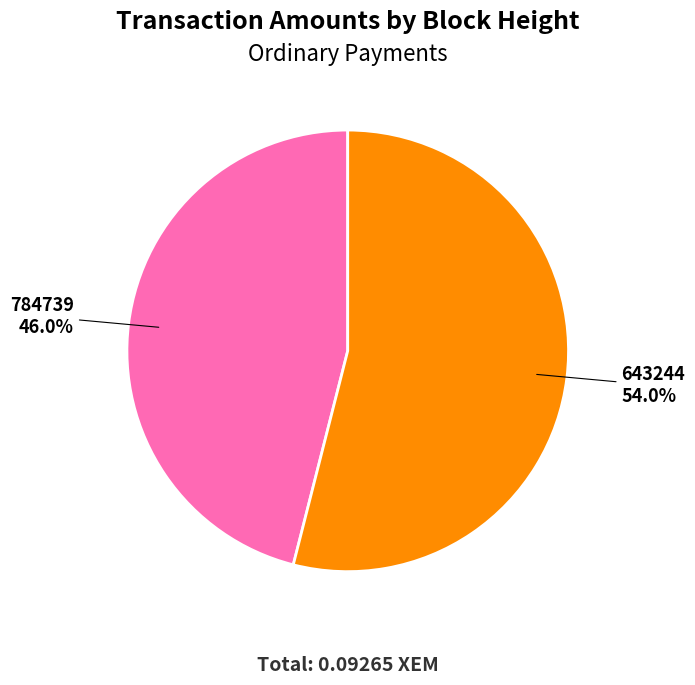

To the nearest percent, what portion does 784739 represent?

46%